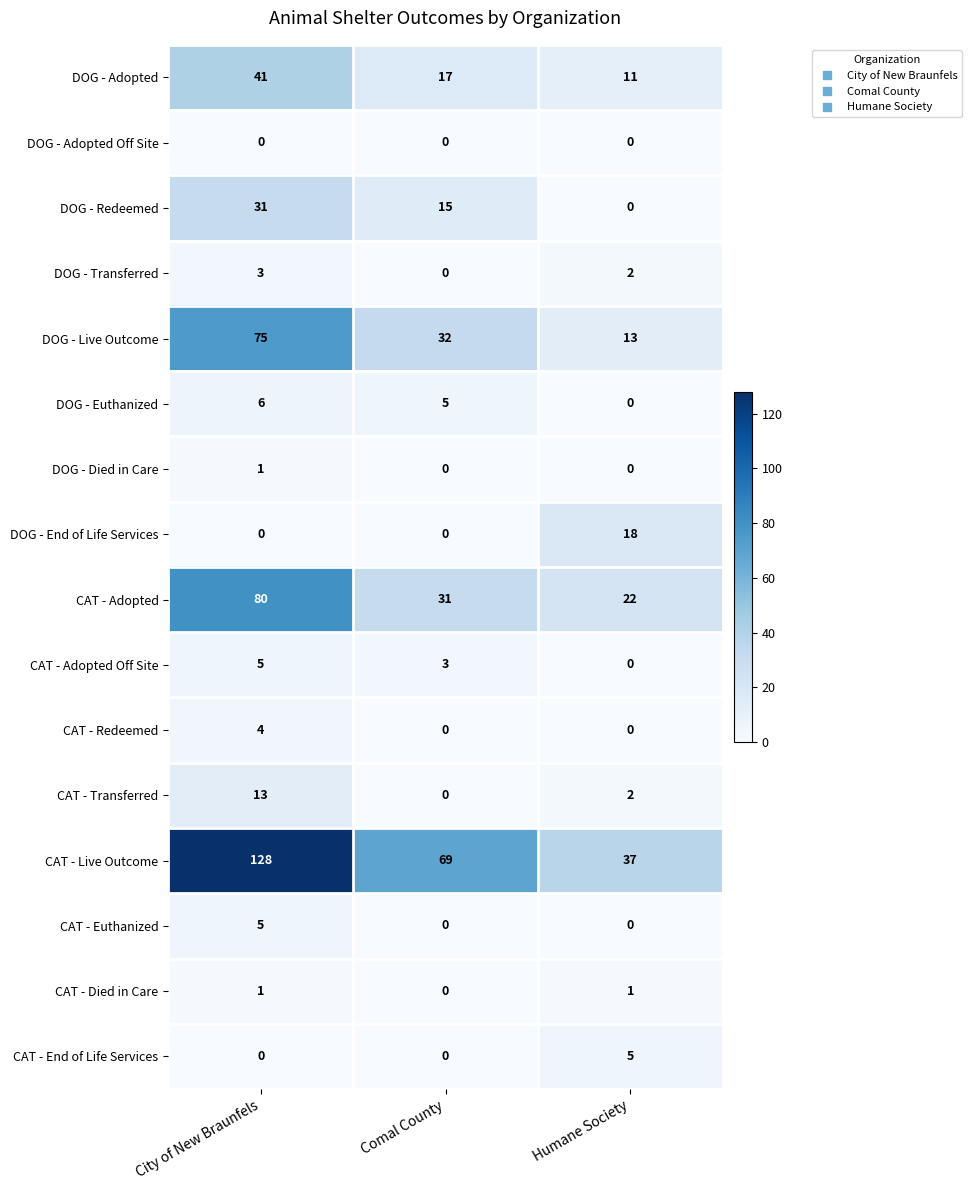

What is the difference between the DOG - Live Outcome values at City of New Braunfels and Comal County?

43